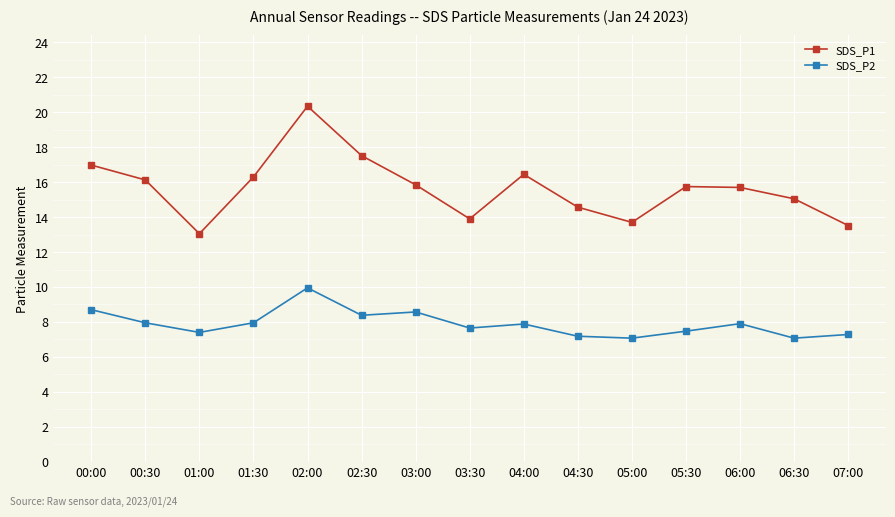

In SDS_P1, how many points are lower than both neighbors (excluding endpoints)?

3